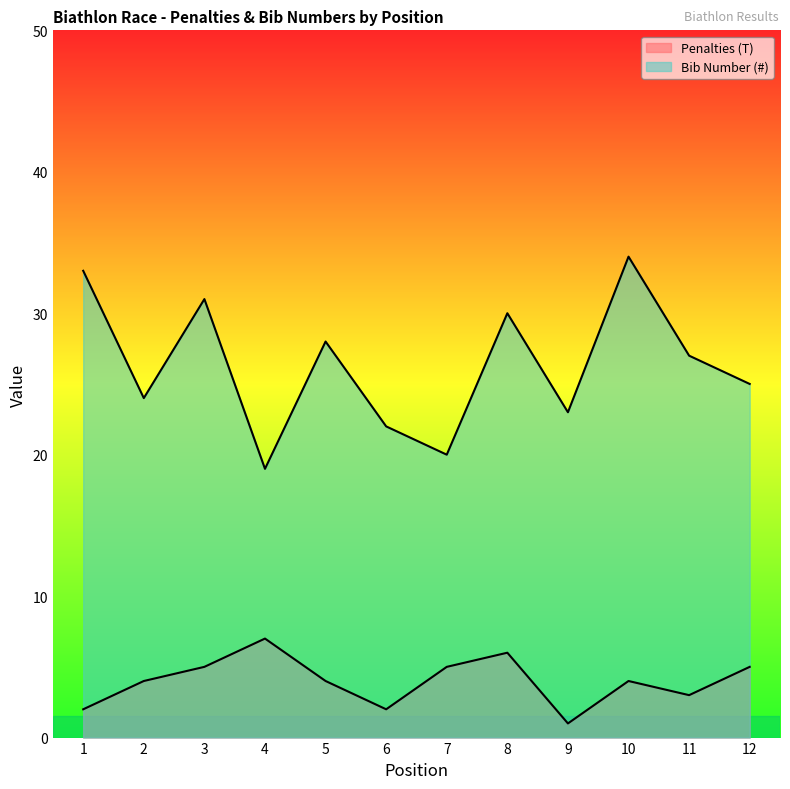

How many data points does each series have?

12